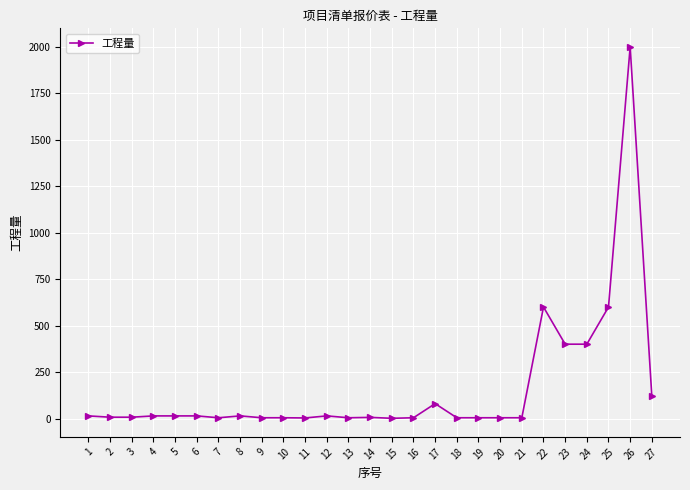

What is the average value?

160.9